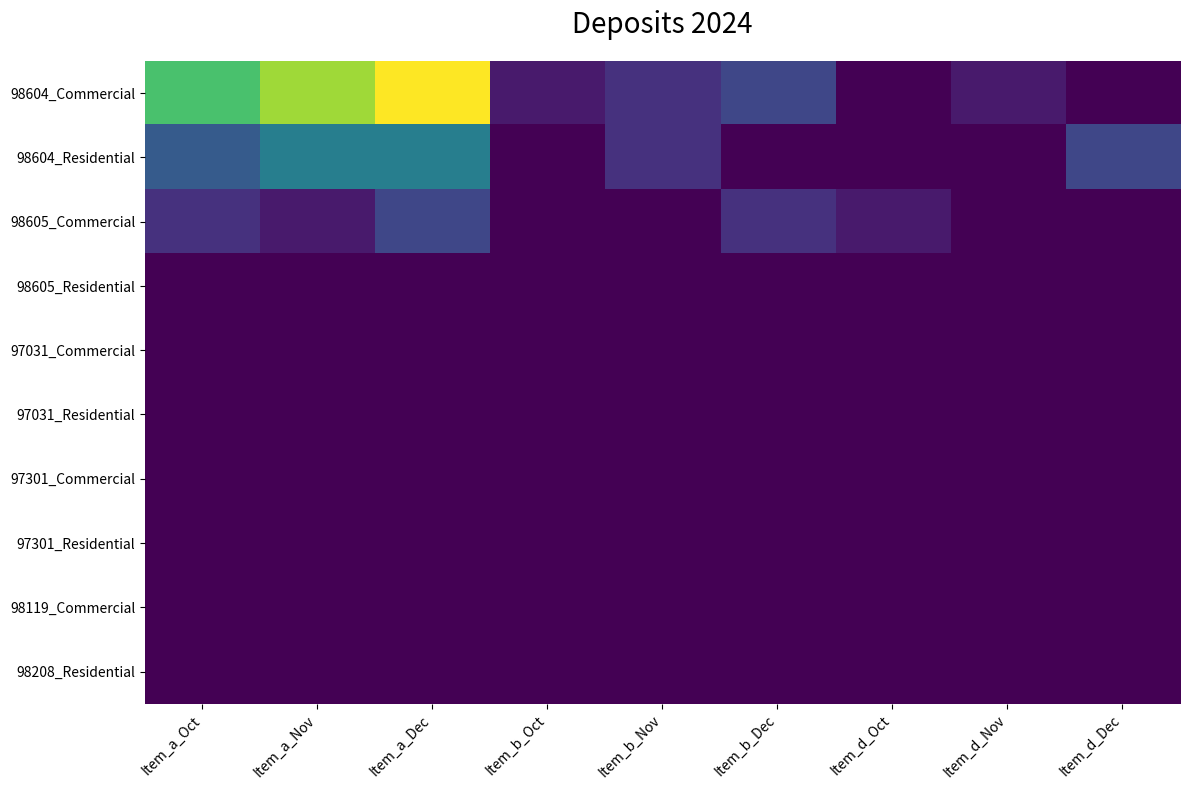

Reading left to right, what are all the values shown in this chart?

98604_Commercial: Item_a_Oct=10	Item_a_Nov=12	Item_a_Dec=14	Item_b_Oct=1	Item_b_Nov=2	Item_b_Dec=3	Item_d_Oct=0	Item_d_Nov=1	Item_d_Dec=0
98604_Residential: Item_a_Oct=4	Item_a_Nov=6	Item_a_Dec=6	Item_b_Oct=0	Item_b_Nov=2	Item_b_Dec=0	Item_d_Oct=0	Item_d_Nov=0	Item_d_Dec=3
98605_Commercial: Item_a_Oct=2	Item_a_Nov=1	Item_a_Dec=3	Item_b_Oct=0	Item_b_Nov=0	Item_b_Dec=2	Item_d_Oct=1	Item_d_Nov=0	Item_d_Dec=0
98605_Residential: Item_a_Oct=0	Item_a_Nov=0	Item_a_Dec=0	Item_b_Oct=0	Item_b_Nov=0	Item_b_Dec=0	Item_d_Oct=0	Item_d_Nov=0	Item_d_Dec=0
97031_Commercial: Item_a_Oct=0	Item_a_Nov=0	Item_a_Dec=0	Item_b_Oct=0	Item_b_Nov=0	Item_b_Dec=0	Item_d_Oct=0	Item_d_Nov=0	Item_d_Dec=0
97031_Residential: Item_a_Oct=0	Item_a_Nov=0	Item_a_Dec=0	Item_b_Oct=0	Item_b_Nov=0	Item_b_Dec=0	Item_d_Oct=0	Item_d_Nov=0	Item_d_Dec=0
97301_Commercial: Item_a_Oct=0	Item_a_Nov=0	Item_a_Dec=0	Item_b_Oct=0	Item_b_Nov=0	Item_b_Dec=0	Item_d_Oct=0	Item_d_Nov=0	Item_d_Dec=0
97301_Residential: Item_a_Oct=0	Item_a_Nov=0	Item_a_Dec=0	Item_b_Oct=0	Item_b_Nov=0	Item_b_Dec=0	Item_d_Oct=0	Item_d_Nov=0	Item_d_Dec=0
98119_Commercial: Item_a_Oct=0	Item_a_Nov=0	Item_a_Dec=0	Item_b_Oct=0	Item_b_Nov=0	Item_b_Dec=0	Item_d_Oct=0	Item_d_Nov=0	Item_d_Dec=0
98208_Residential: Item_a_Oct=0	Item_a_Nov=0	Item_a_Dec=0	Item_b_Oct=0	Item_b_Nov=0	Item_b_Dec=0	Item_d_Oct=0	Item_d_Nov=0	Item_d_Dec=0